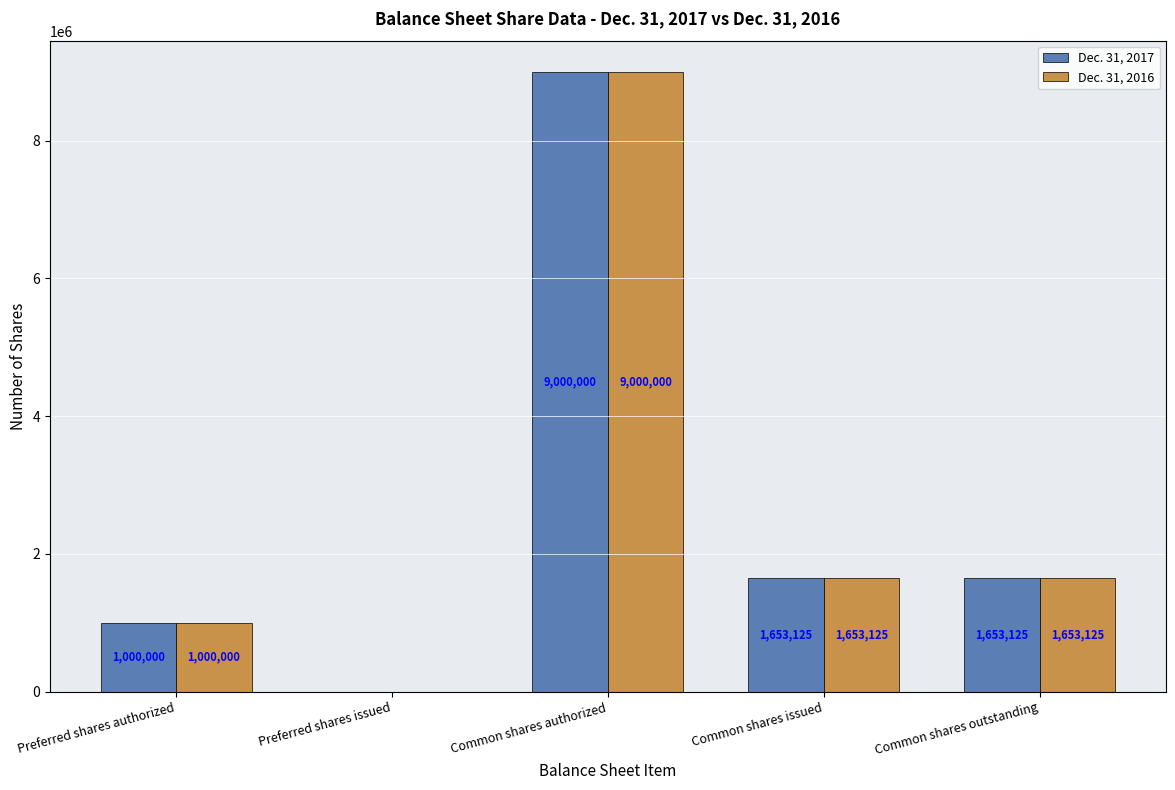

The value of Dec. 31, 2016 at Common shares authorized is 9000000. True or false?

True